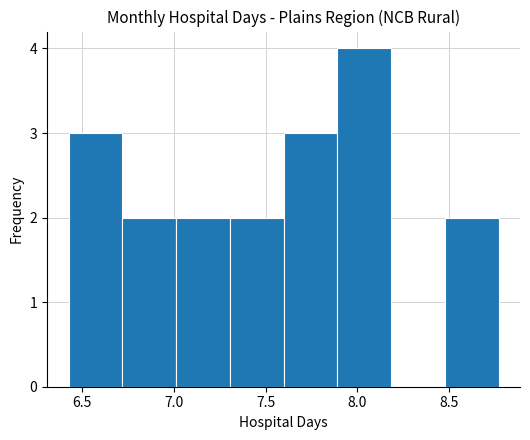

Reading left to right, list every bar in this chart as the range it spans on the x-axis followed by its height. Neither the bar edges nor the heights are printed on the chart, so give them approximately, as read against the axes.

6.40 to 6.70: 3
6.70 to 7.00: 2
7.00 to 7.30: 2
7.30 to 7.60: 2
7.60 to 7.90: 3
7.90 to 8.20: 4
8.20 to 8.50: 0
8.50 to 8.75: 2